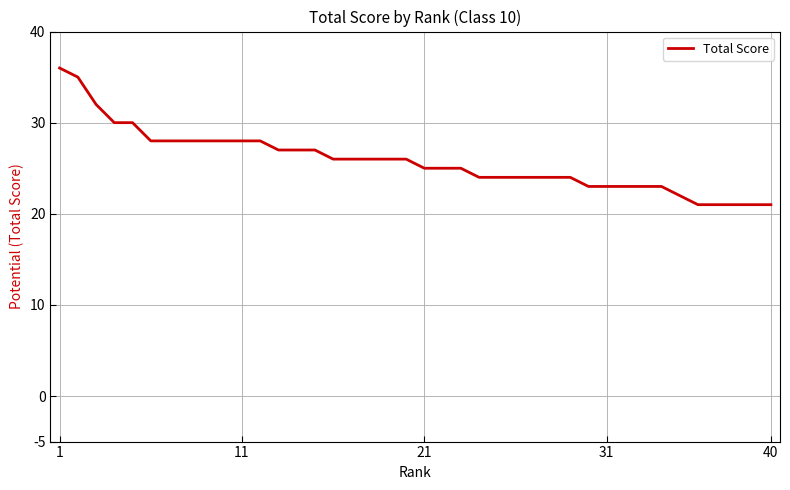

What is the greatest value displayed?

36